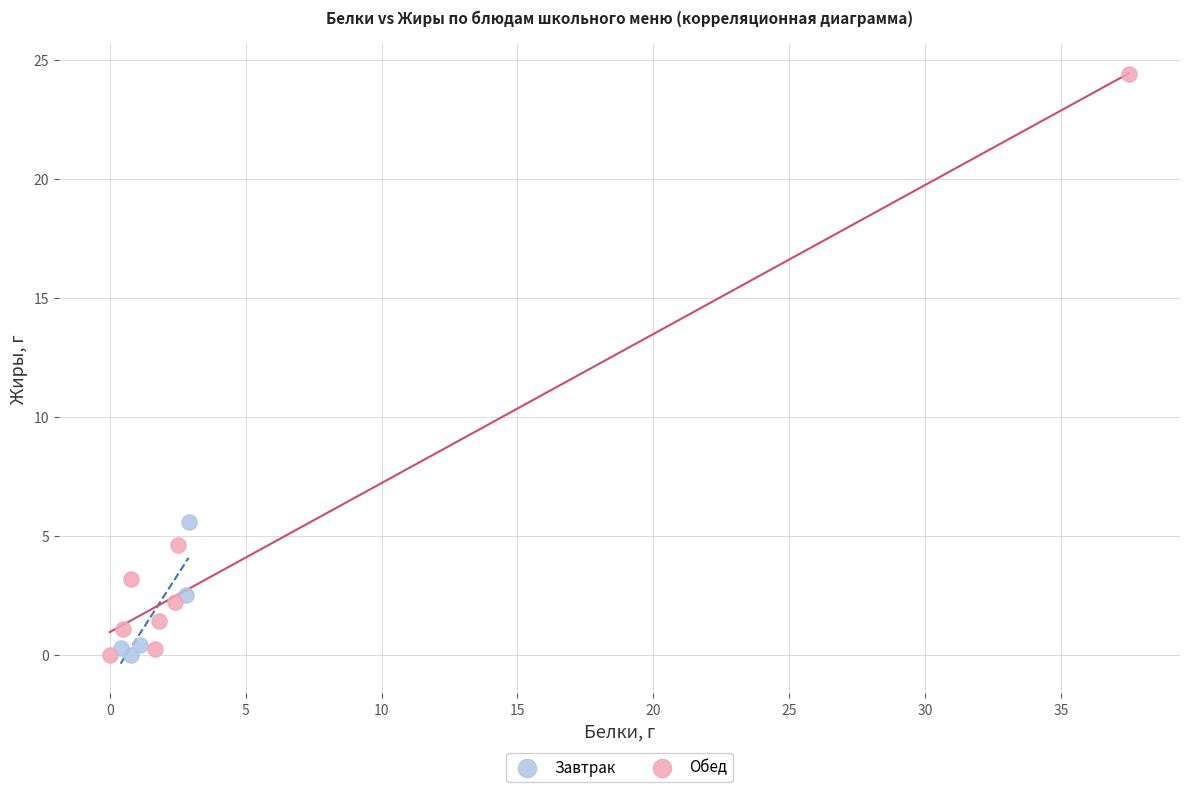

Which series has the largest Y range (max minus min)?

Обед